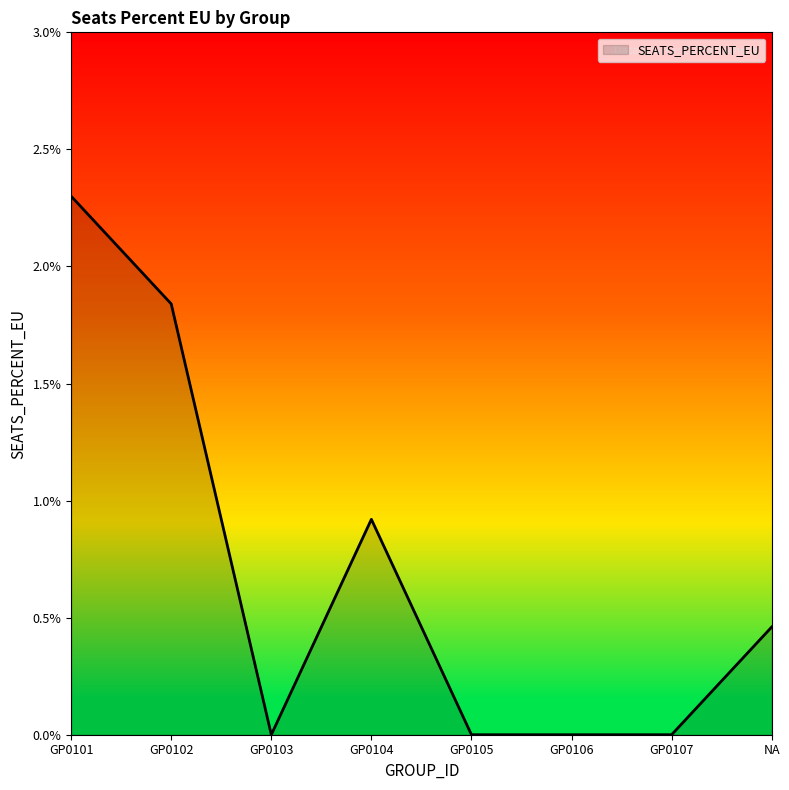

Does the chart display data point markers on the line(s)?

No